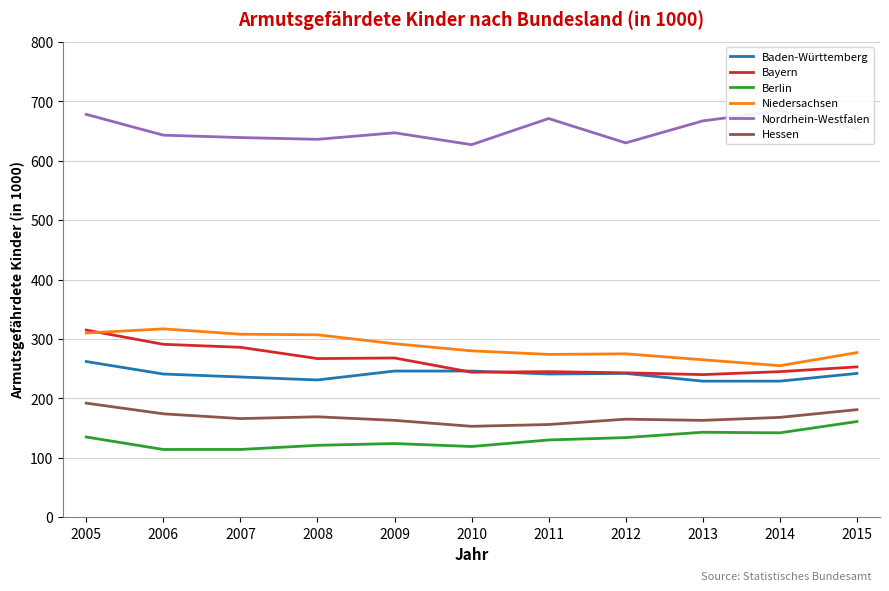

What is the average value of the Hessen series?

168